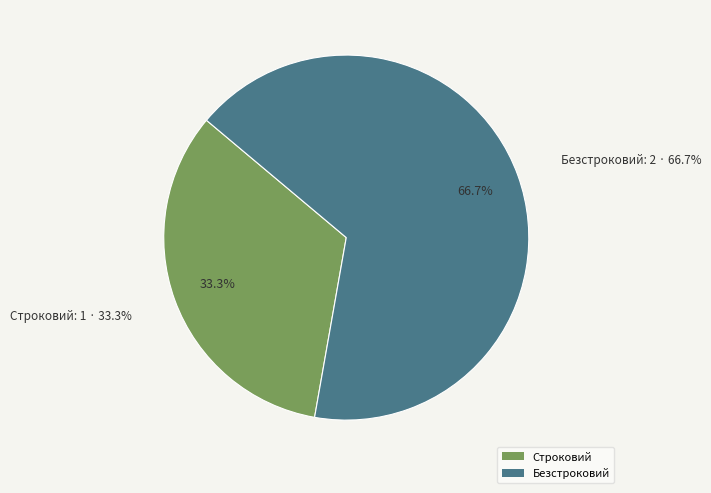

Rank the categories by value from lowest to highest.

Строковий, Безстроковий